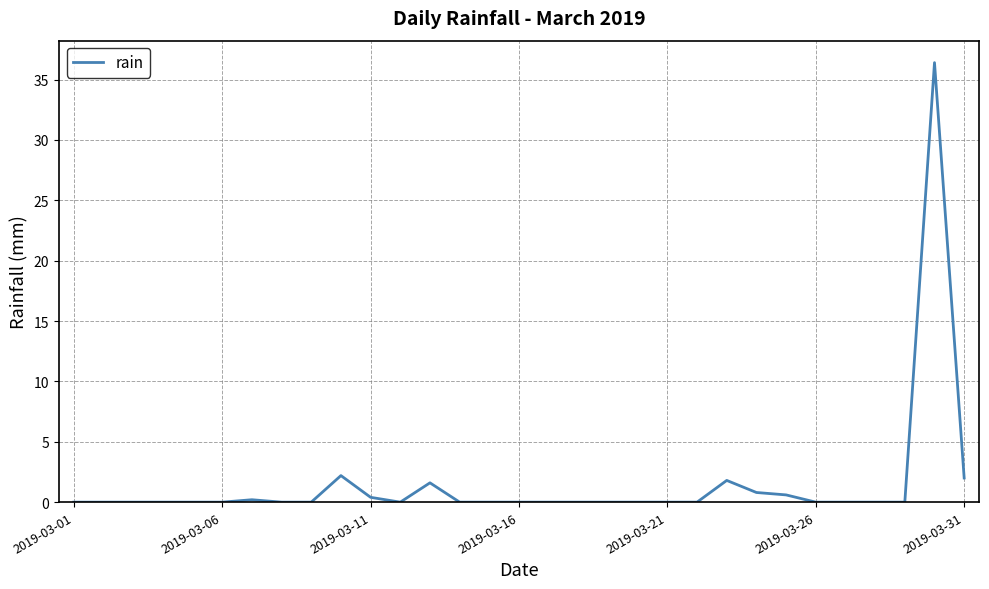

What is the difference between the maximum and minimum values?

36.4